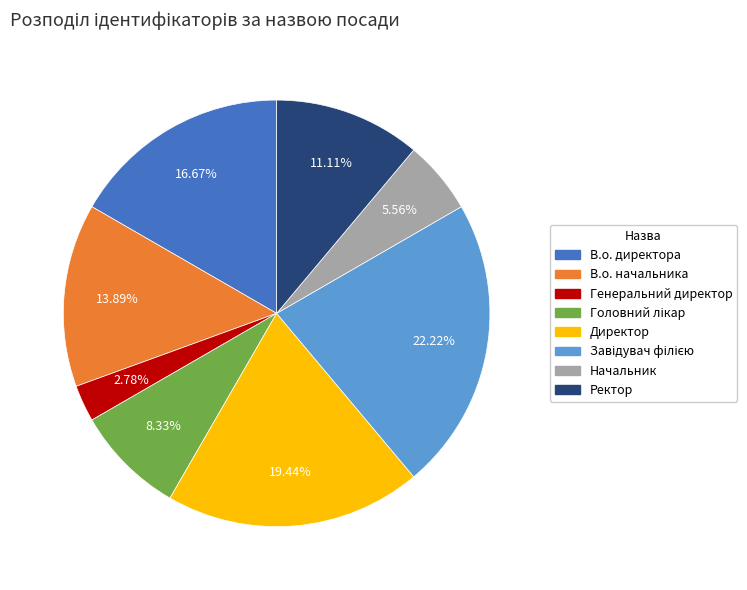

How many segments does this pie chart have?

8